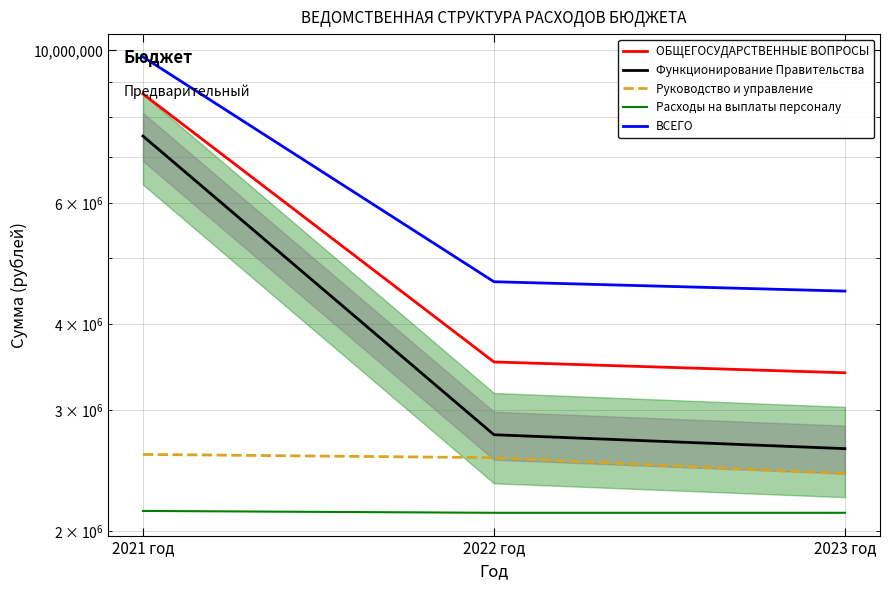

What is the label of the 2nd point from the left?

2022 год